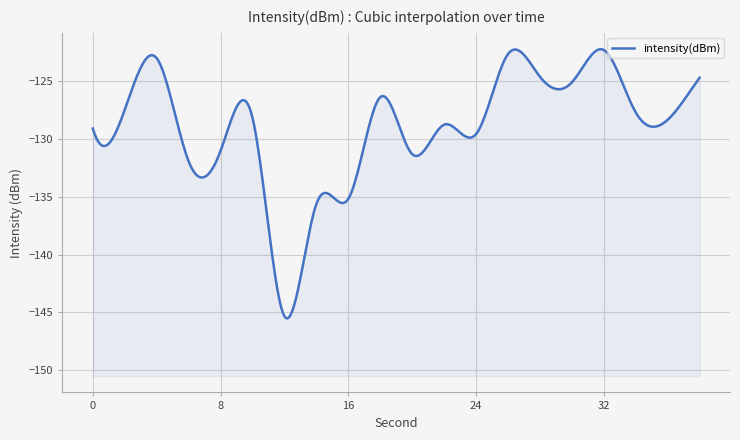

List the labels in order of value, smallest first.

12, 14, 16, 6, 20, 8, 24, 0, 22, 36, 10, 34, 2, 18, 30, 38, 28, 4, 26, 32